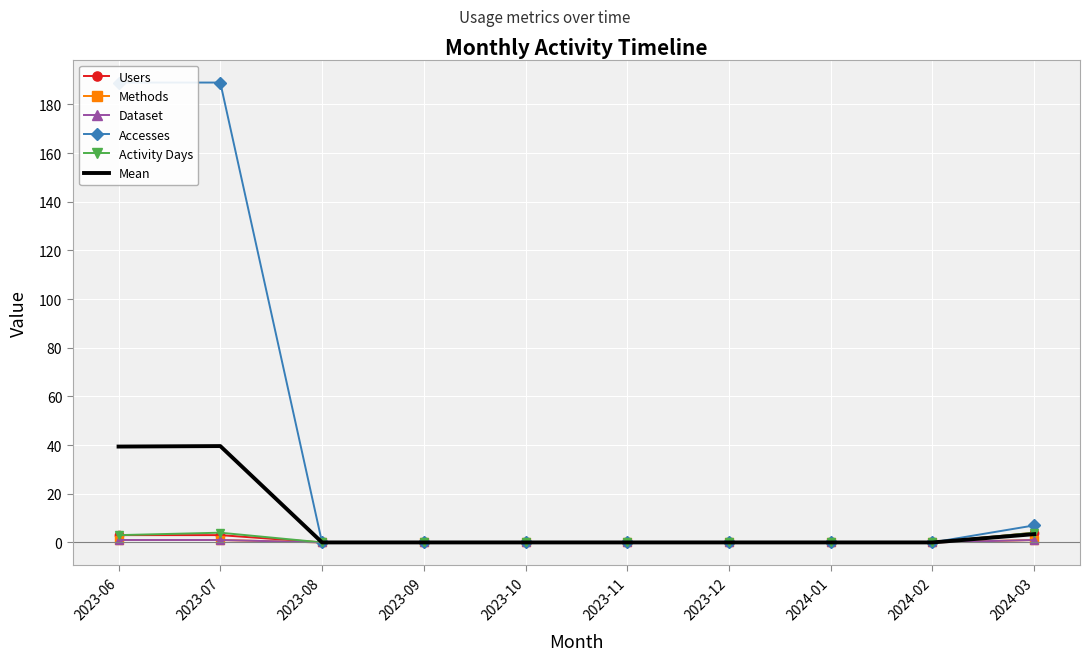

What is the label of the 3rd point from the right?

2024-01